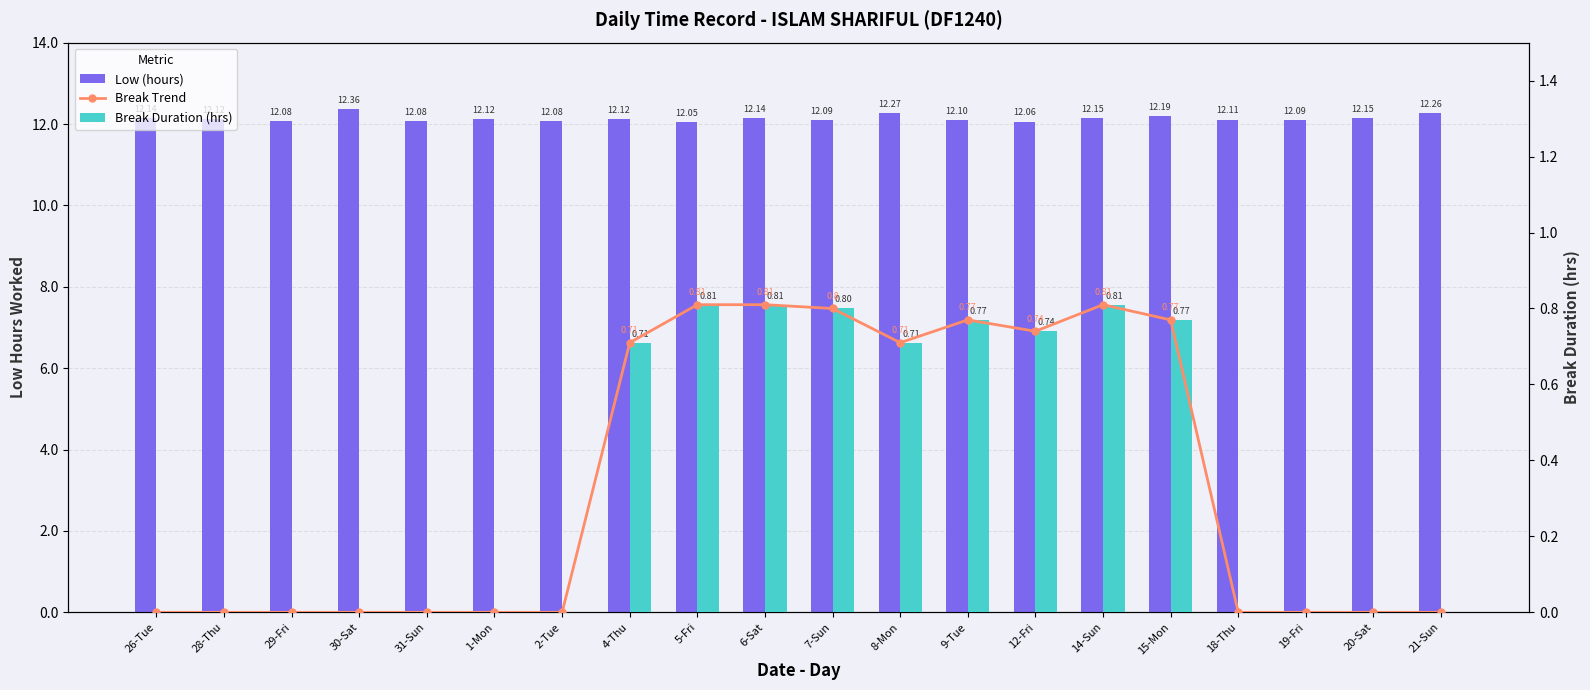

Reading right to left, list all the values displayed in this chart.

Low (hours): 12.3	12.2	12.1	12.1	12.2	12.2	12.1	12.1	12.3	12.1	12.1	12.1	12.1	12.1	12.1	12.1	12.4	12.1	12.1	12.1
Break Trend: 0.0	0.0	0.0	0.0	0.8	0.8	0.7	0.8	0.7	0.8	0.8	0.8	0.7	0.0	0.0	0.0	0.0	0.0	0.0	0.0
Break Duration (hrs): 0.0	0.0	0.0	0.0	0.8	0.8	0.7	0.8	0.7	0.8	0.8	0.8	0.7	0.0	0.0	0.0	0.0	0.0	0.0	0.0